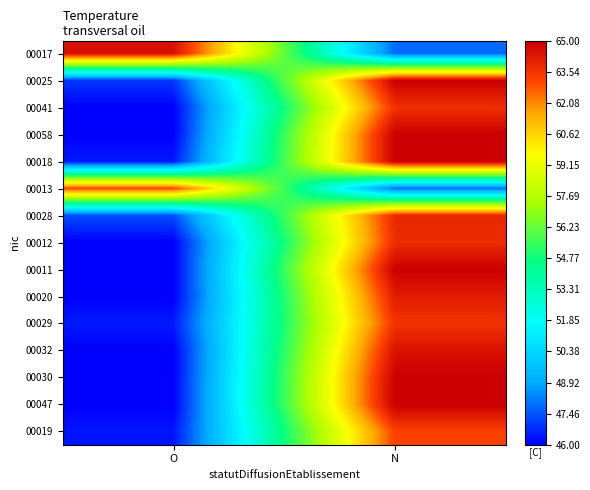

At which category does the chart reach its minimum across all series?

O